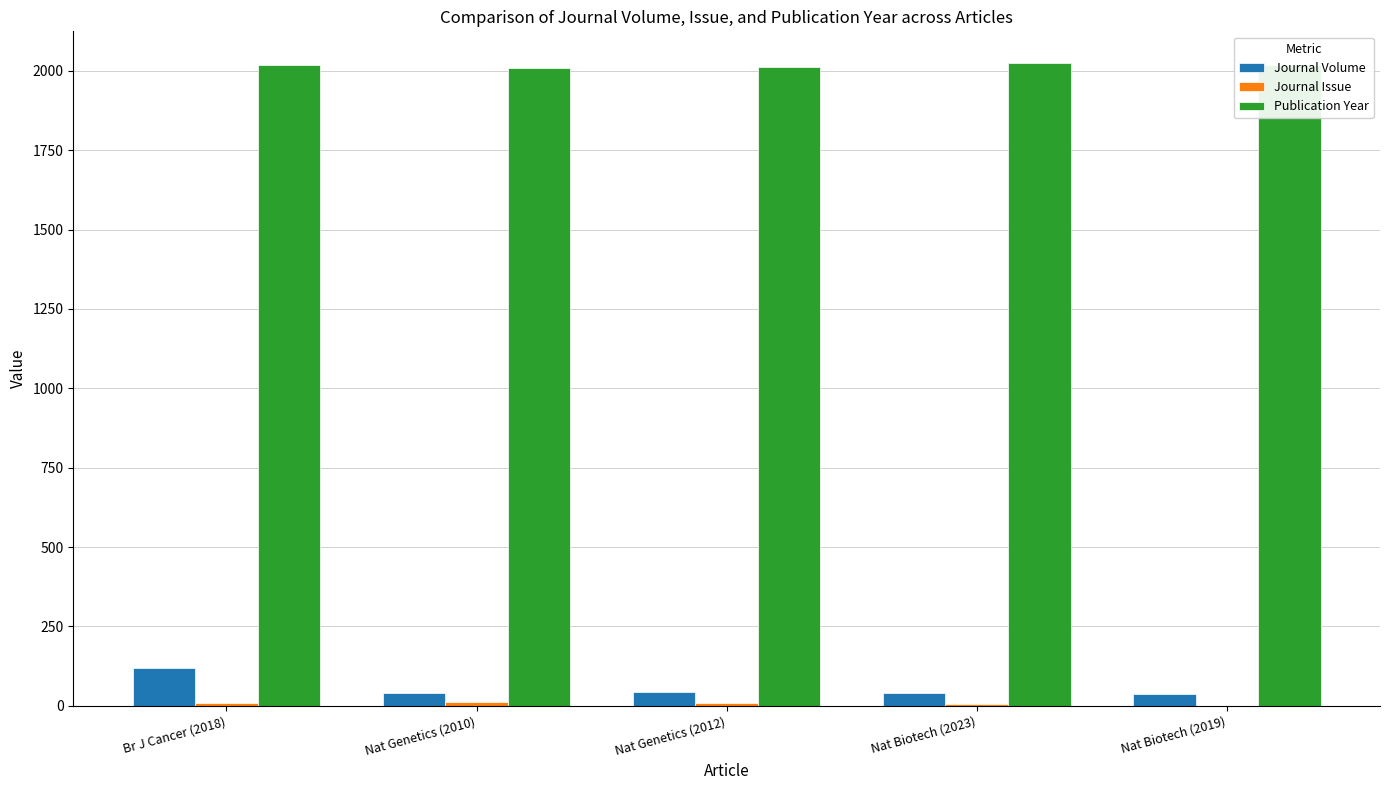

At which category is the sum across all series the highest?

Br J Cancer (2018)